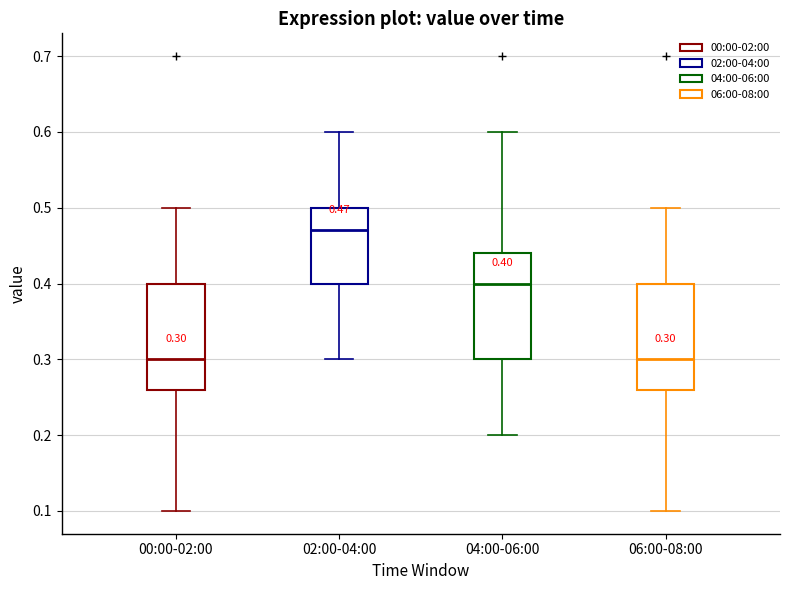

Which box's median line is the highest?

02:00-04:00